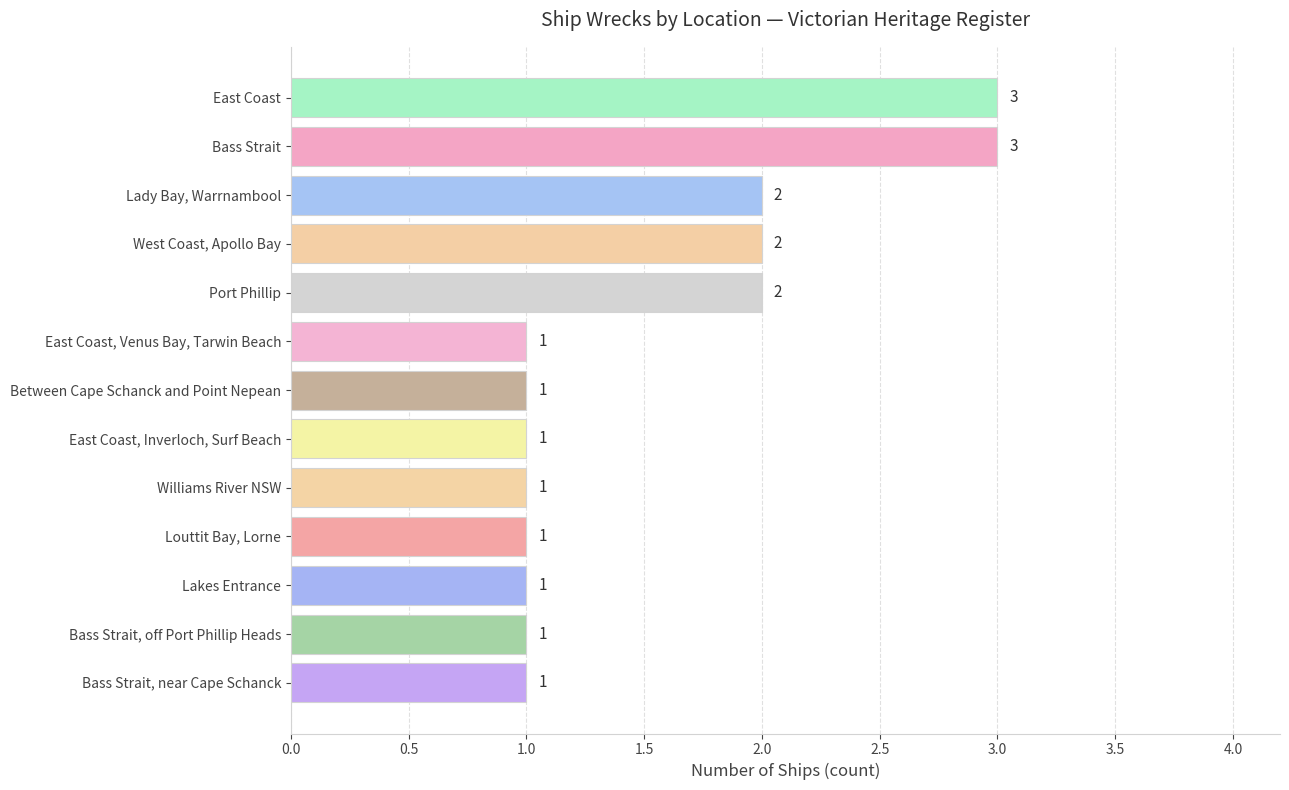

What is the sum of all values?

20